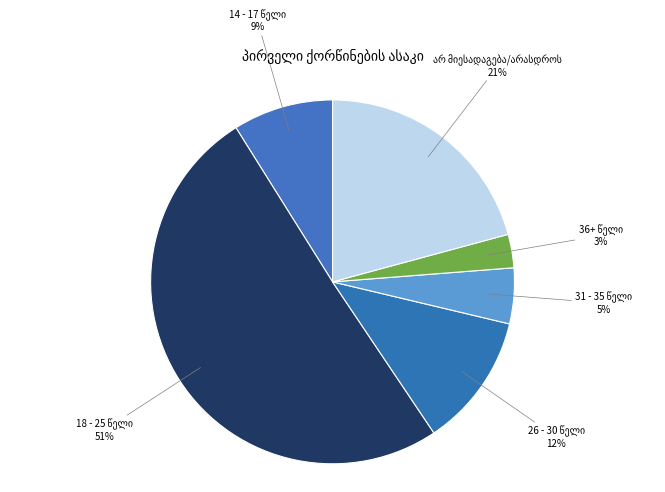

To the nearest percent, what is the average slice percentage?

17%